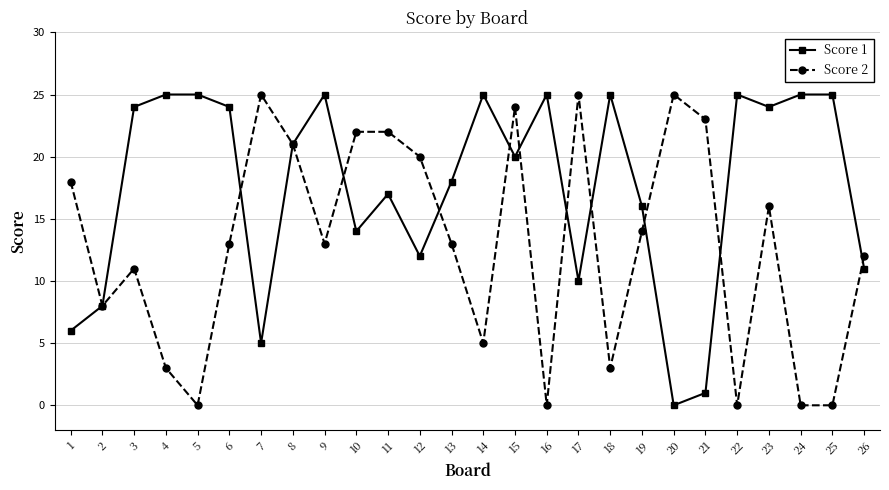

The Score 2 series shows 5 at 14. True or false?

True